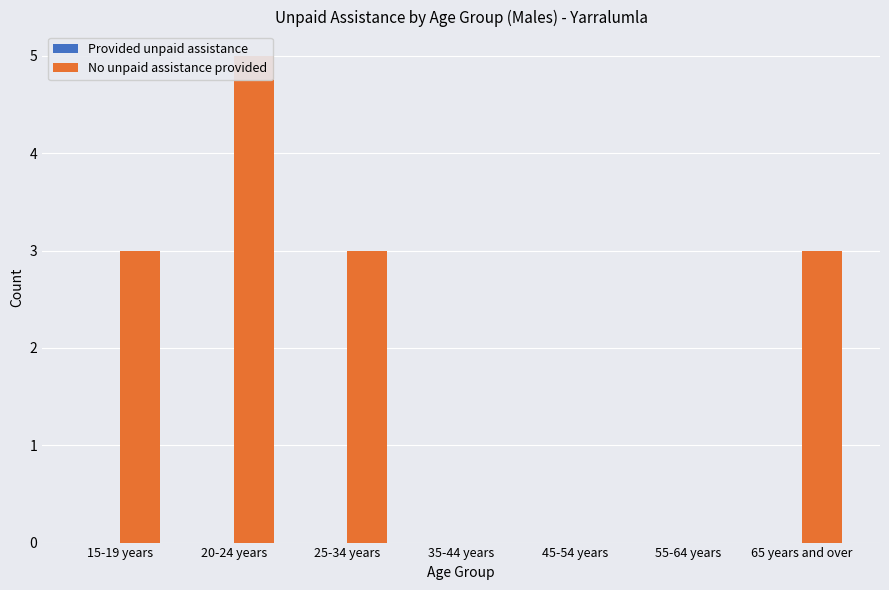

The value of No unpaid assistance provided at 45-54 years is -2. True or false?

False